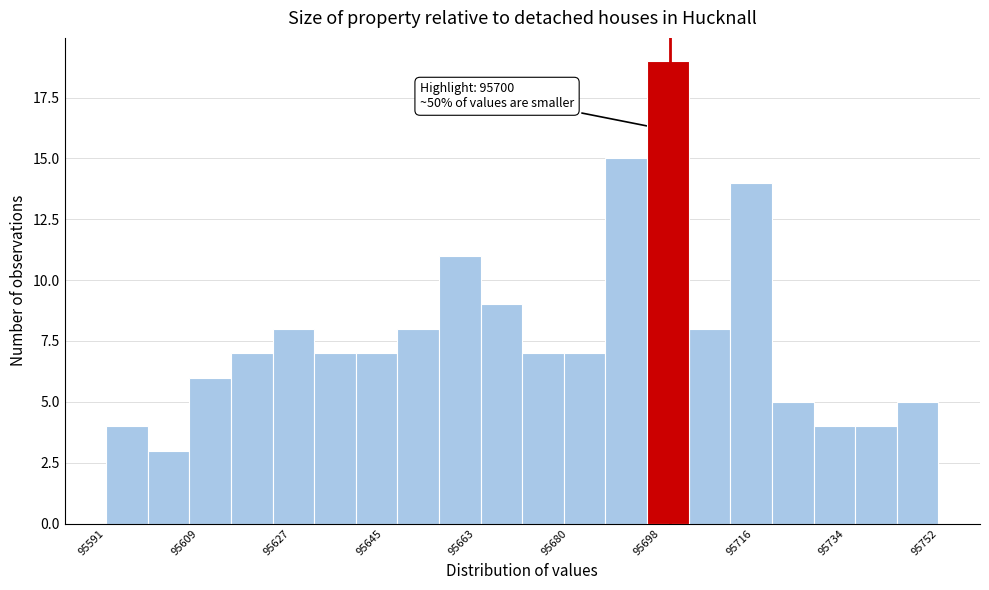

Over which range of the x-axis is the bar tallest?

95696 to 95704